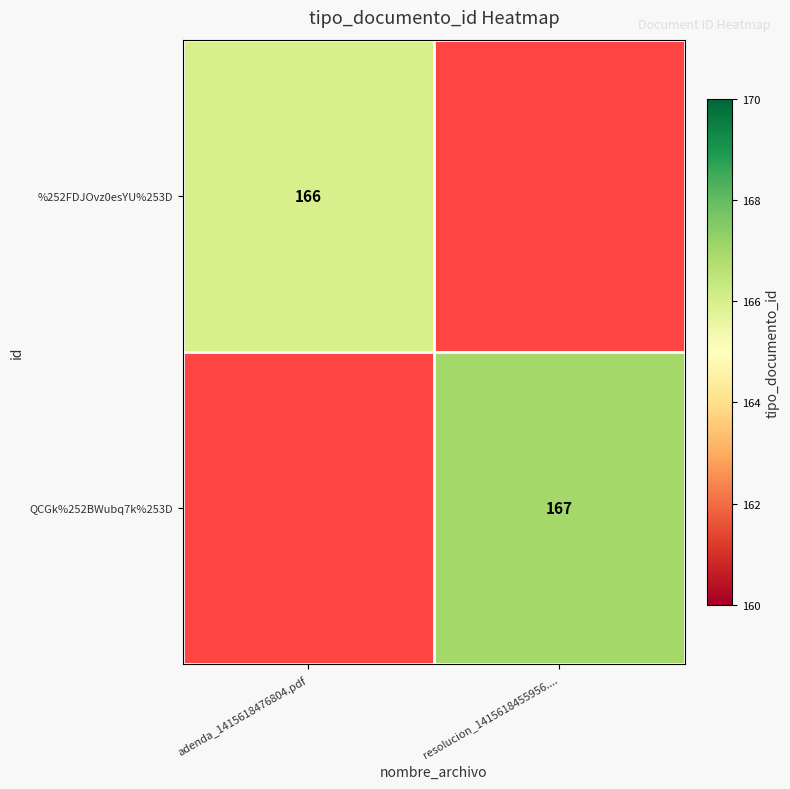

Between adenda_1415618476804.pdf and resolucion_1415618455956...., which is larger?

resolucion_1415618455956....